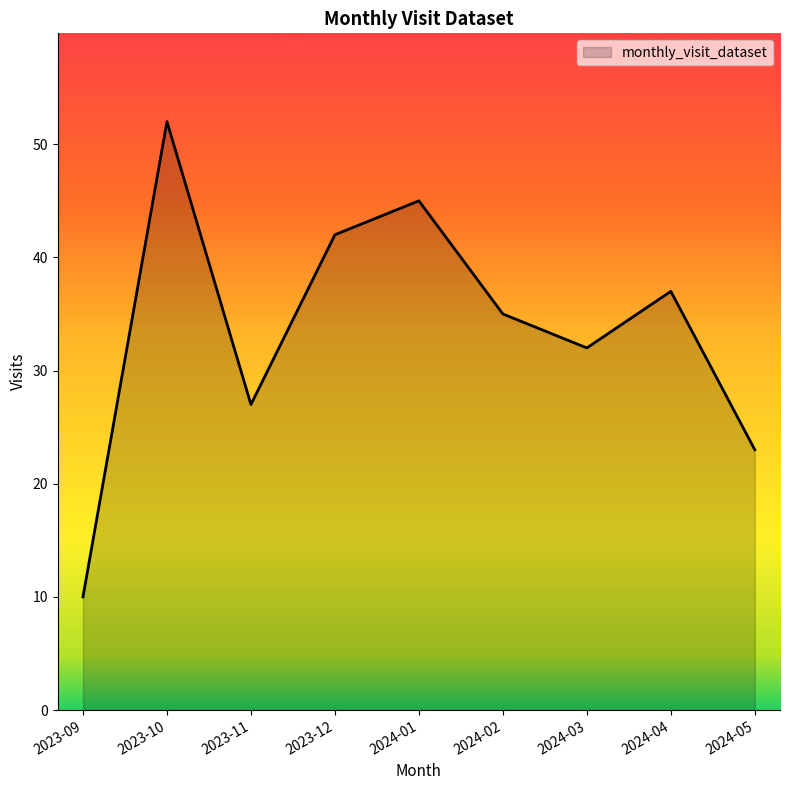

List the labels in order of value, smallest first.

2023-09, 2024-05, 2023-11, 2024-03, 2024-02, 2024-04, 2023-12, 2024-01, 2023-10